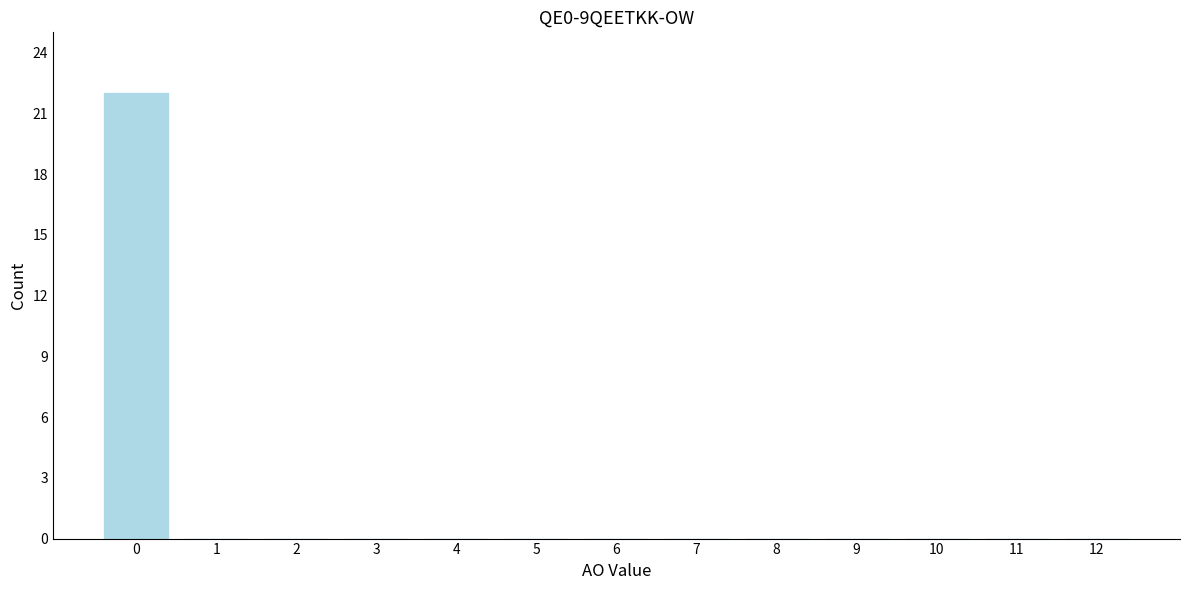

Reading right to left, list all the values displayed in this chart.

12=0	11=0	10=0	9=0	8=0	7=0	6=0	5=0	4=0	3=0	2=0	1=0	0=22